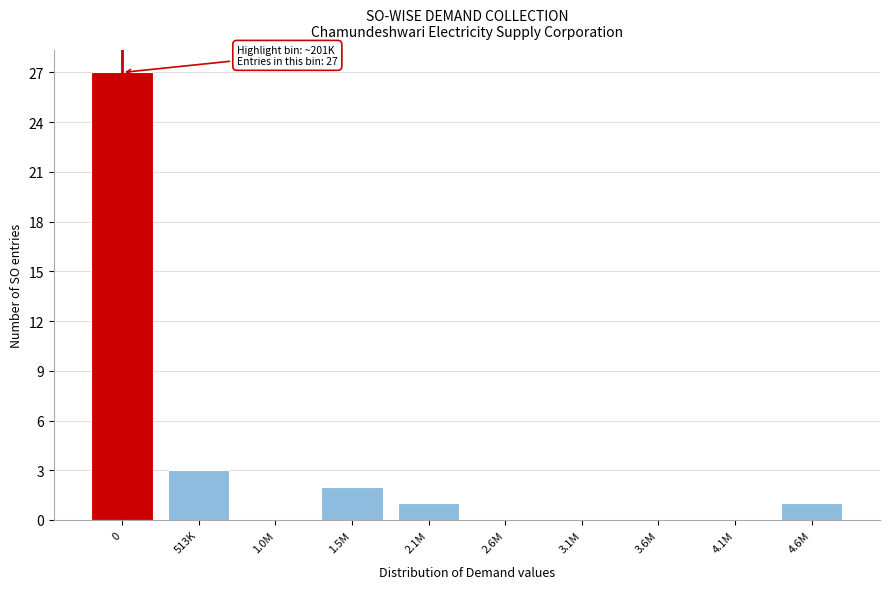

Reading left to right, extract all data points from this chart.

0=27	513K=3	1.0M=0	1.5M=2	2.1M=1	2.6M=0	3.1M=0	3.6M=0	4.1M=0	4.6M=1